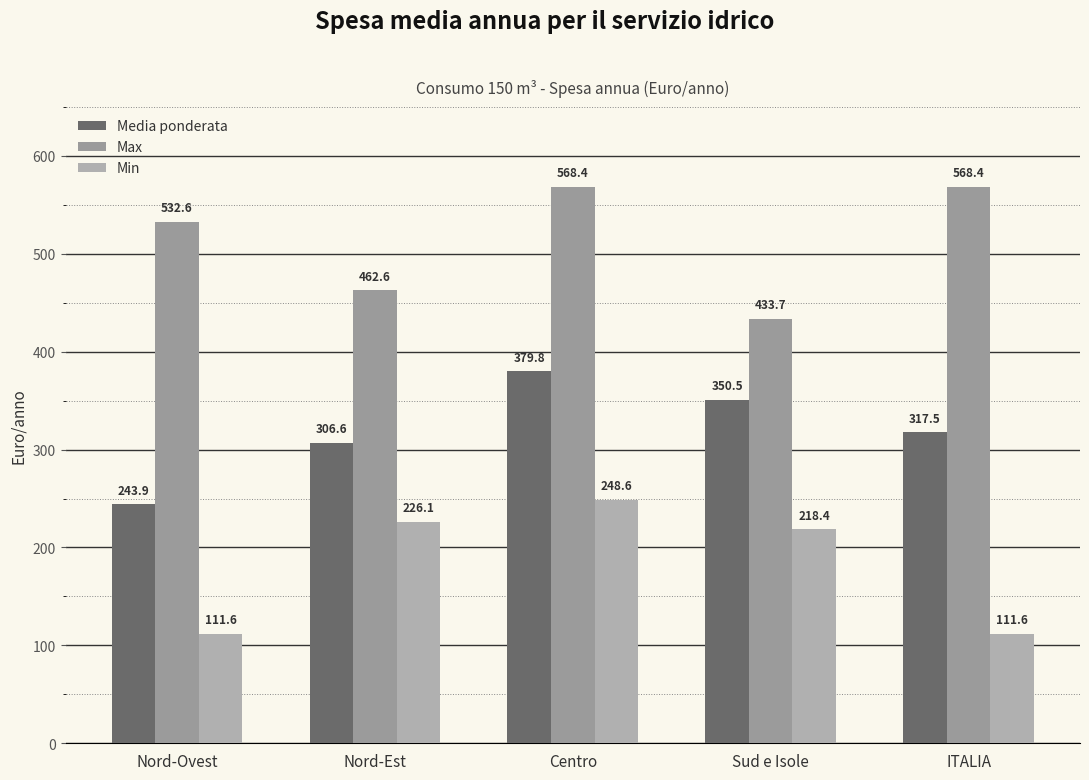

What is the approximate value of Media ponderata at Nord-Est?

306.6